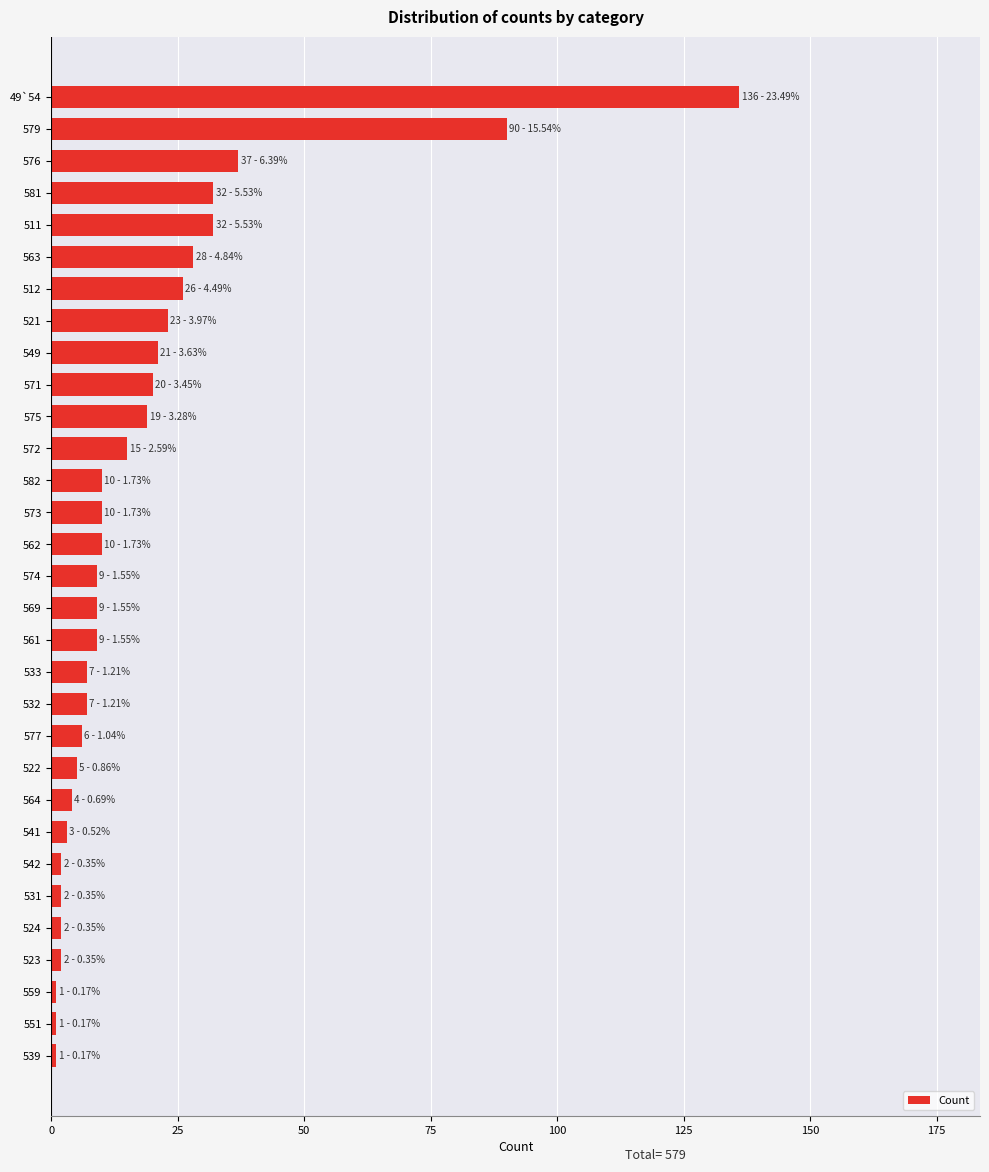

What is the maximum value shown in the chart?

136